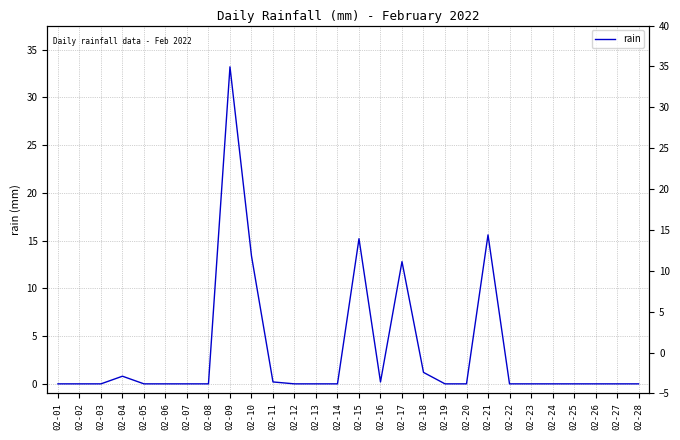

Where is the data nearest to the value 16?

02-21